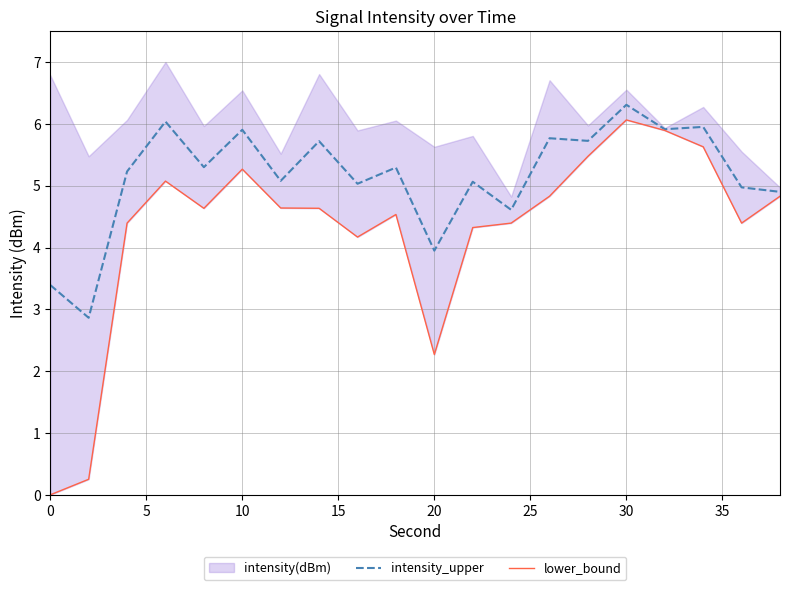

The value of intensity_upper at 30 is 6.3. True or false?

True